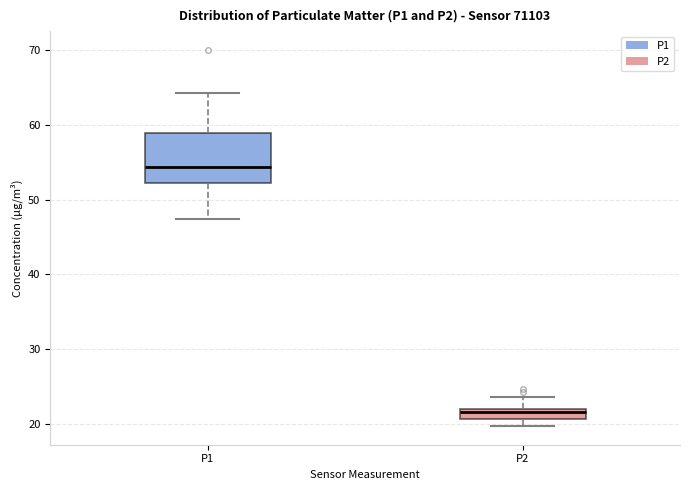

Comparing the boxes themselves (not the whiskers), which one is the tallest?

P1